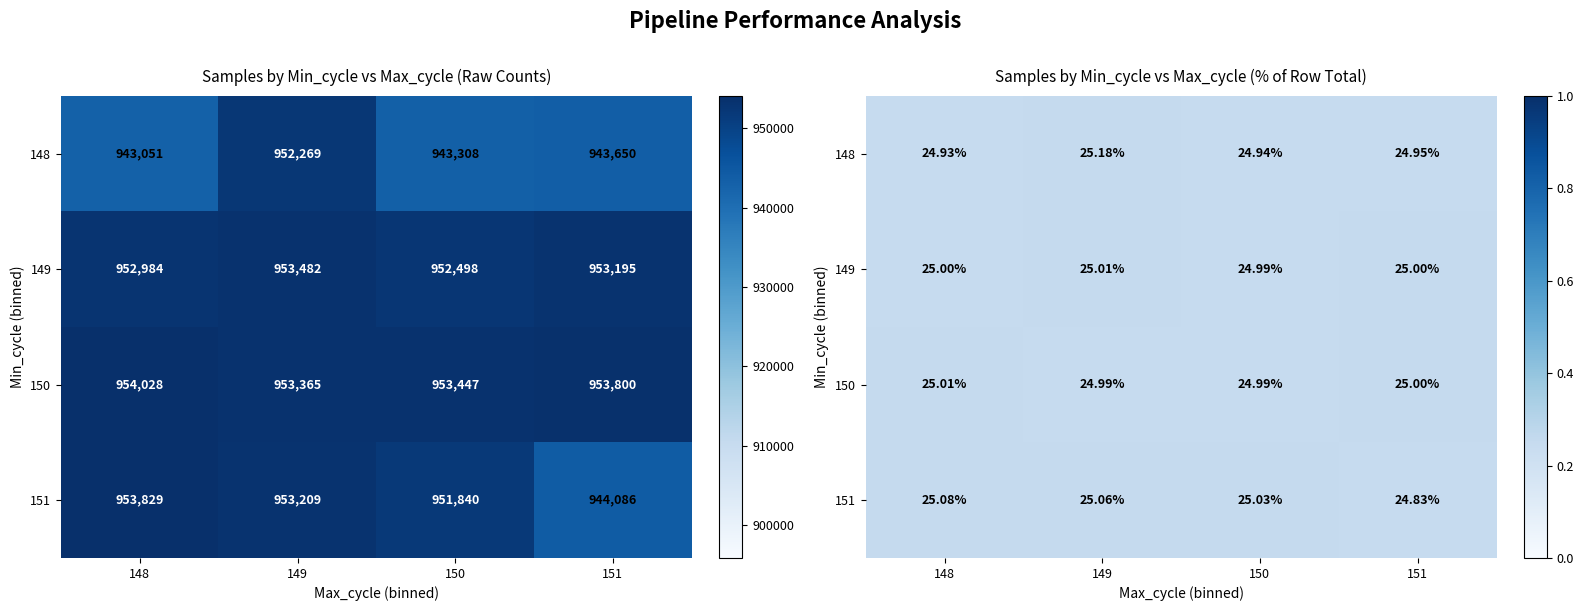

Which category has the lowest value across all series?

151